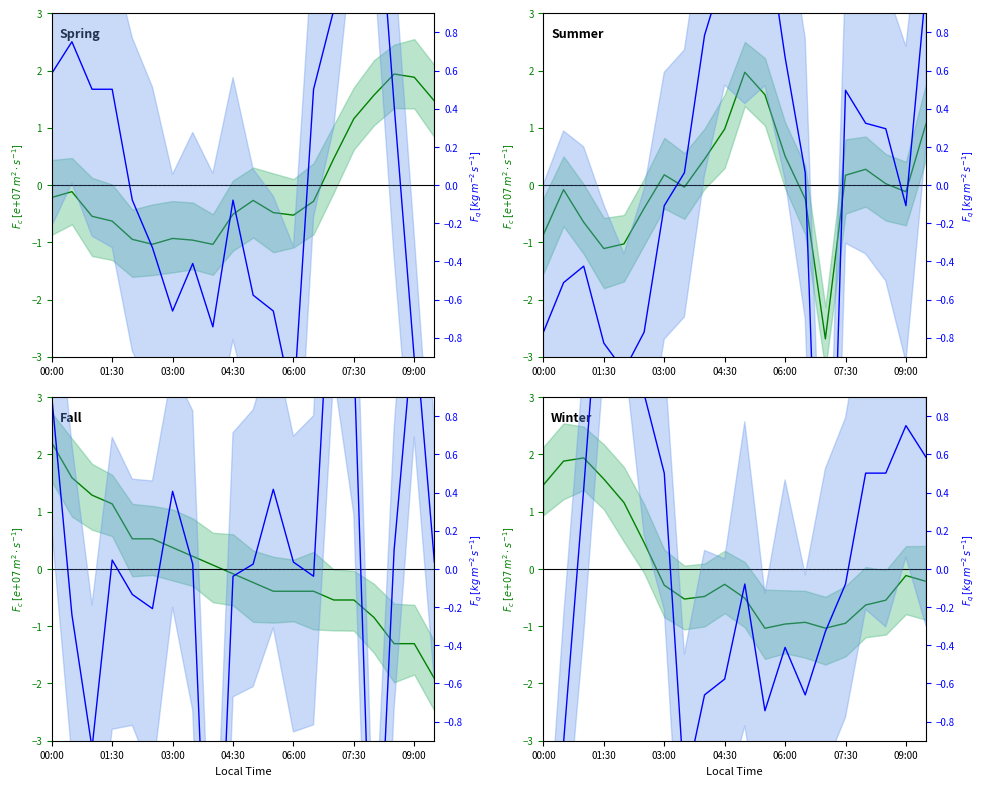

What is the highest value of the Secondary series?

2.0